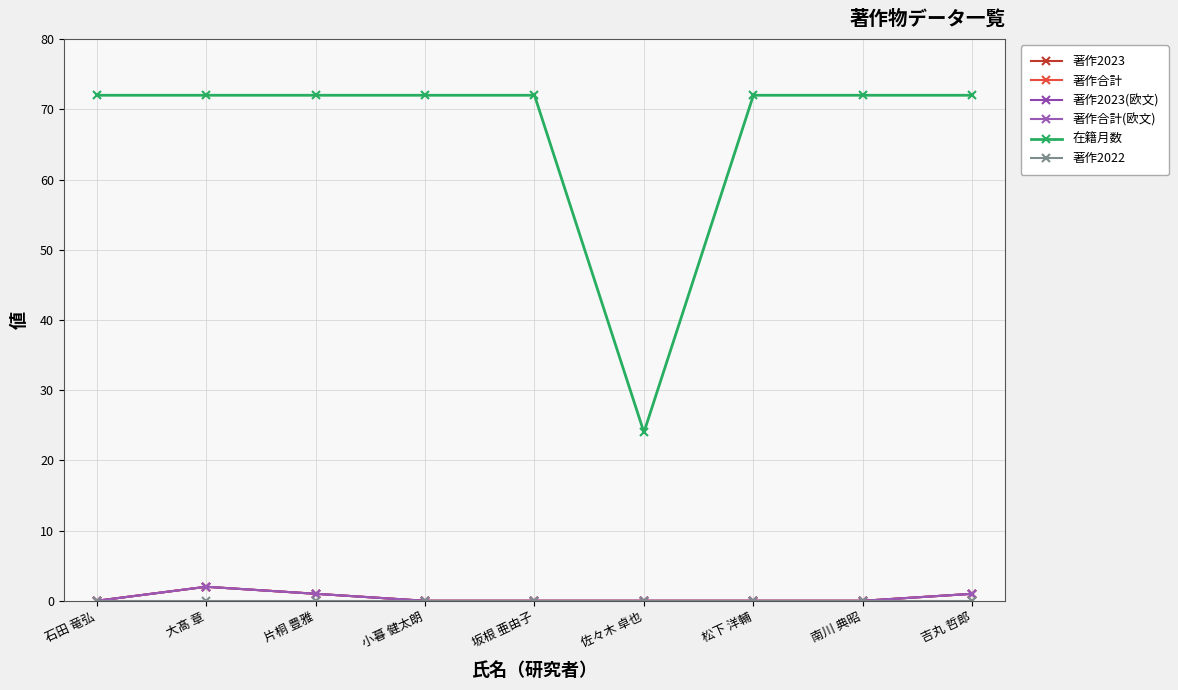

Is this an area chart (filled region under the line)?

No